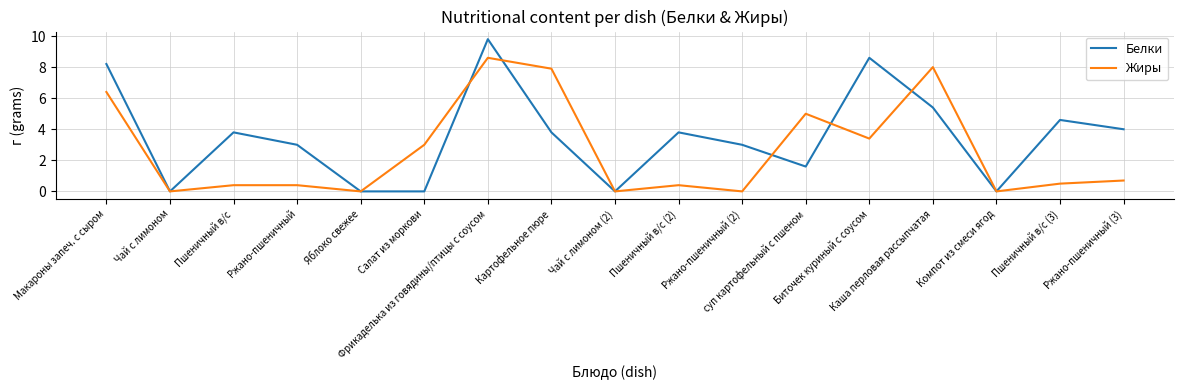

What position from the left is Ржано-пшеничный (3)?

17